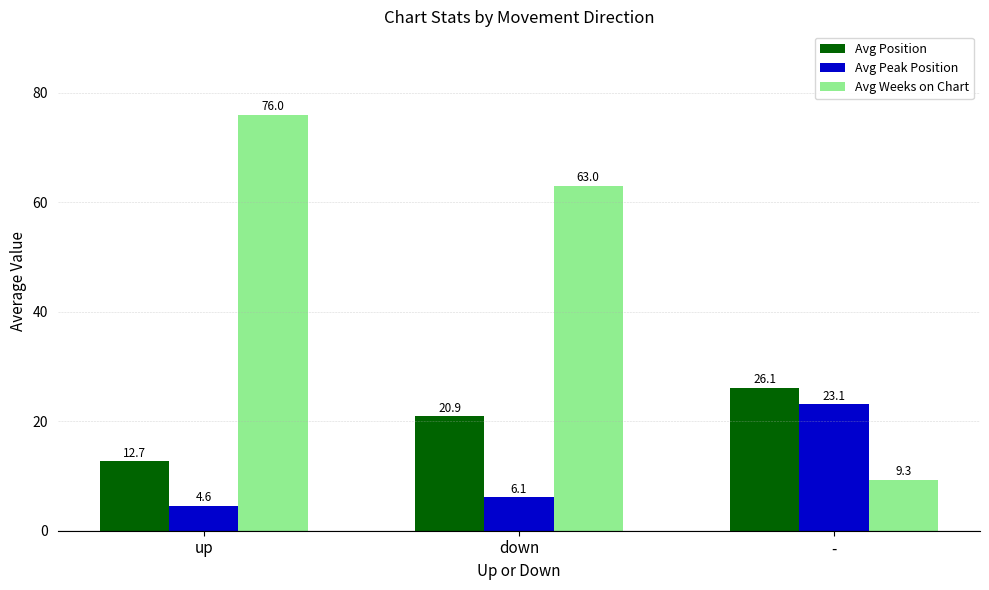

What is the difference between the maximum and minimum values in the Avg Peak Position series?

18.5